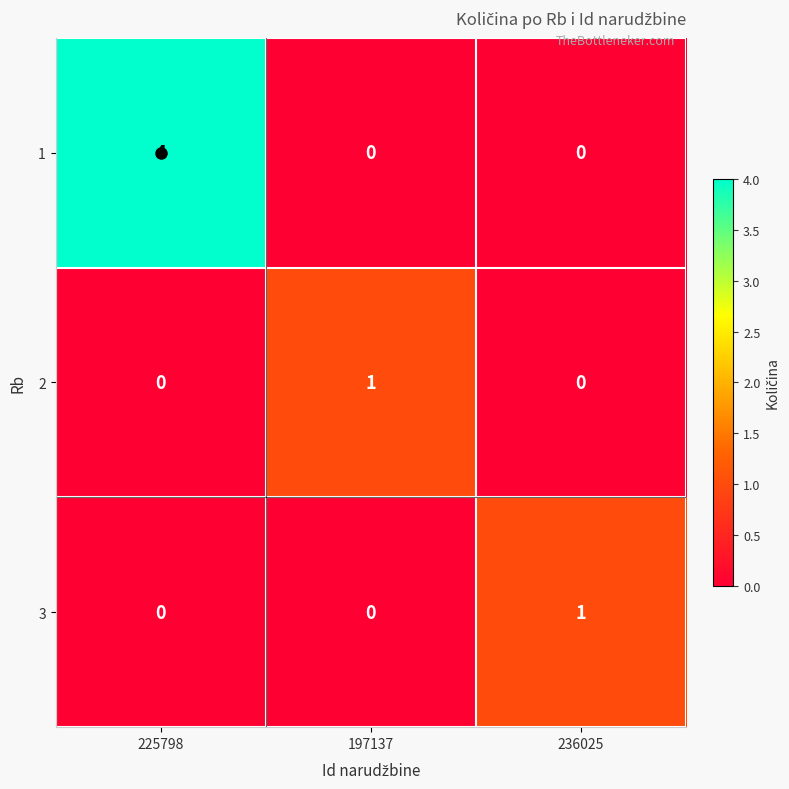

The 1 series shows 0 at 236025. True or false?

True